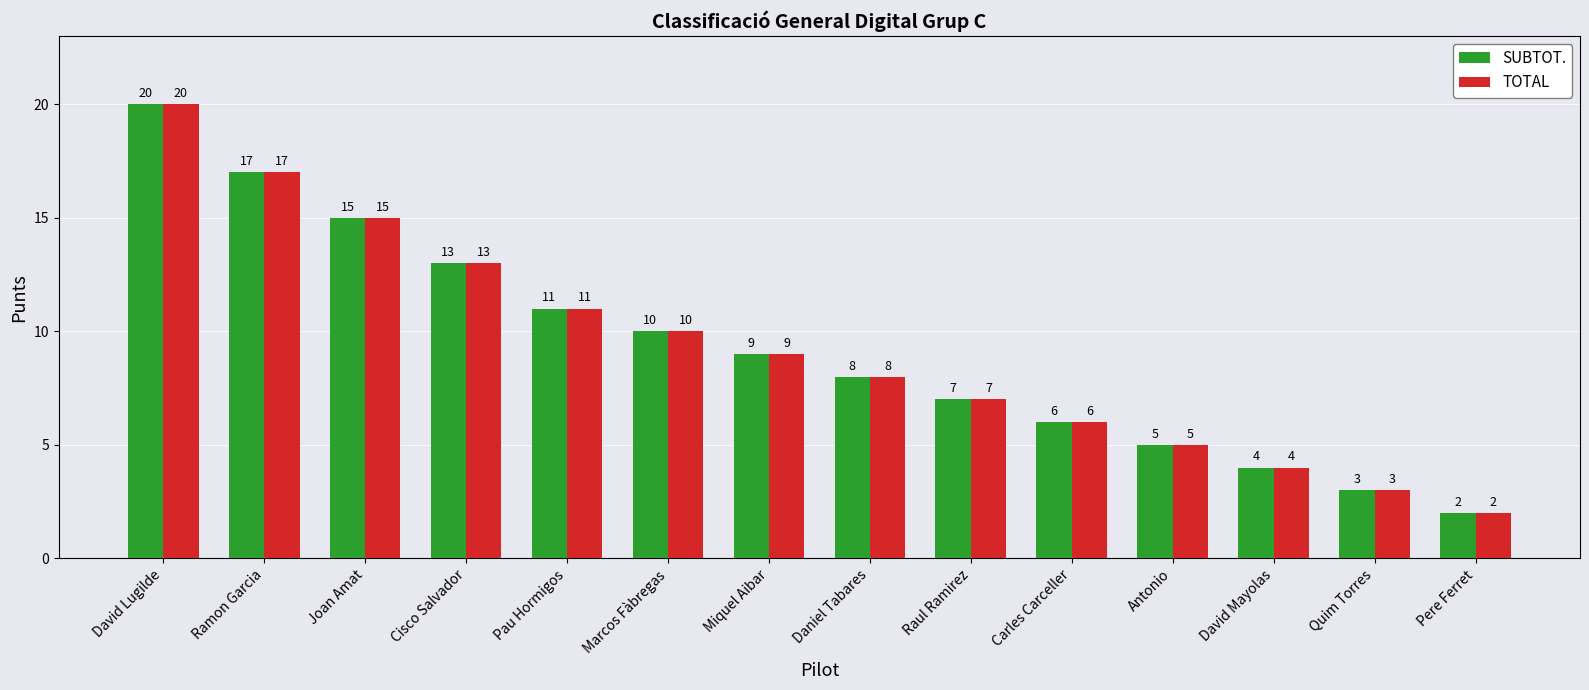

What is the difference between the second highest and second lowest values in the SUBTOT. series?

14